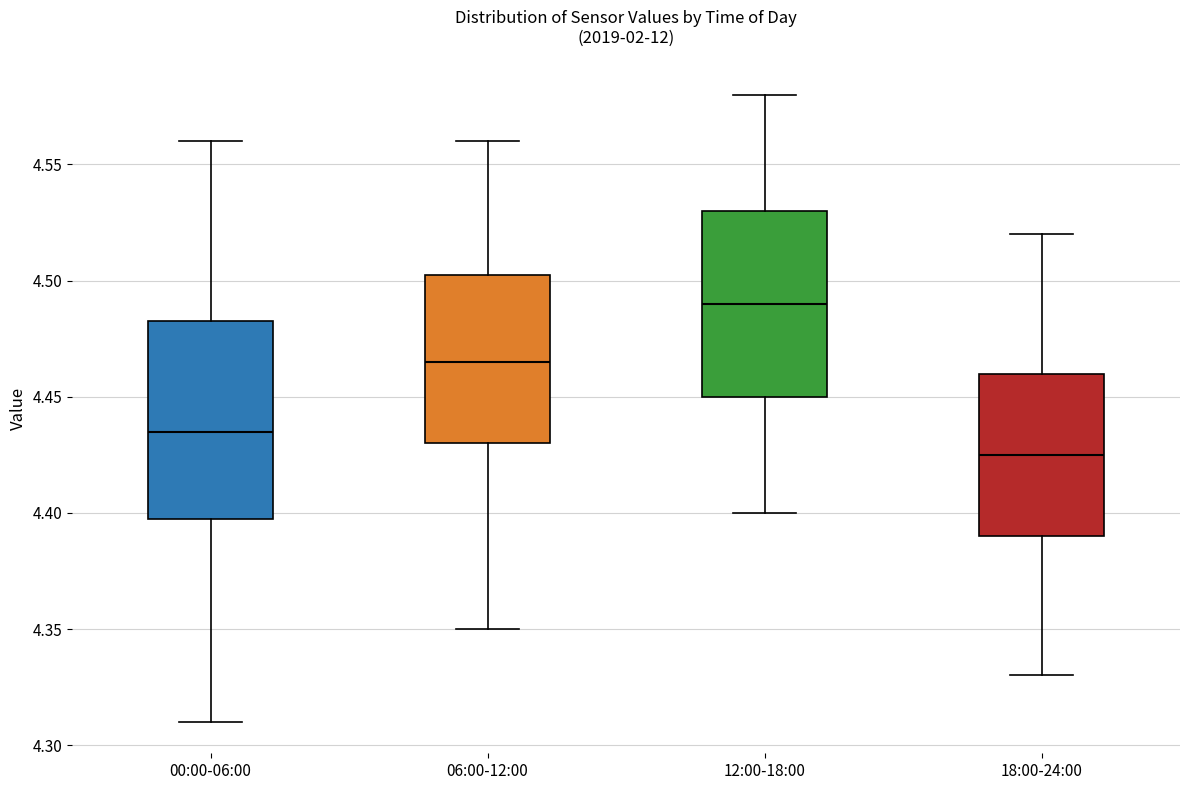

Reading left to right, transcribe this box plot: for each box, give where its median line is, the range the box spans, and where its two whiskers end, as read against the y-axis. The values are not printed on the chart, so give them approximately, as read against the axis.

00:00-06:00: median 4.435, box 4.400 to 4.485, whiskers 4.310 to 4.560
06:00-12:00: median 4.465, box 4.430 to 4.505, whiskers 4.350 to 4.560
12:00-18:00: median 4.490, box 4.450 to 4.530, whiskers 4.400 to 4.580
18:00-24:00: median 4.425, box 4.390 to 4.460, whiskers 4.330 to 4.520